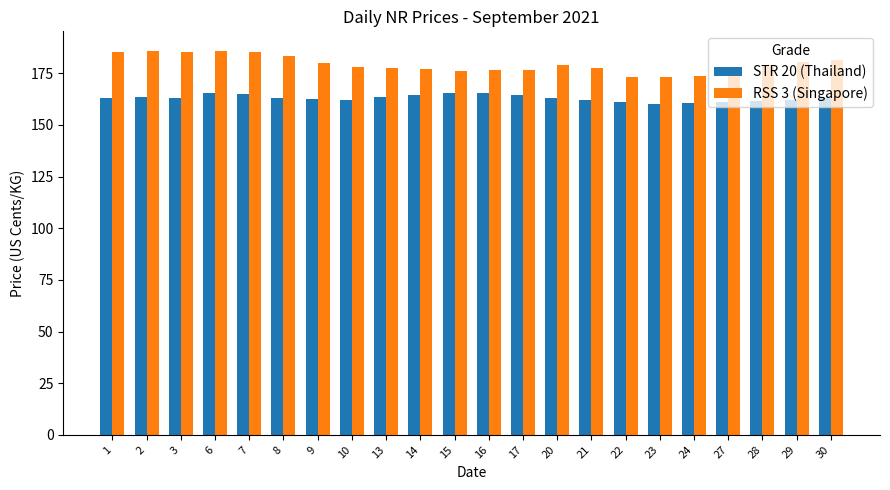

Are the bars grouped side by side (vs. stacked)?

Yes